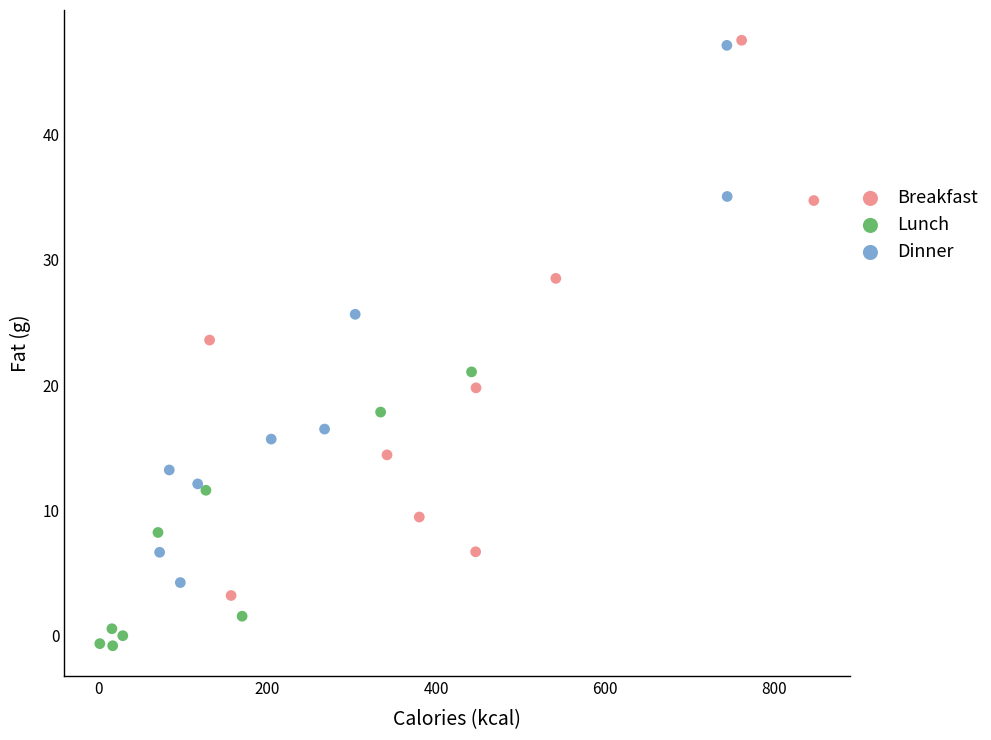

Which series contains the lowest Y value?

Lunch